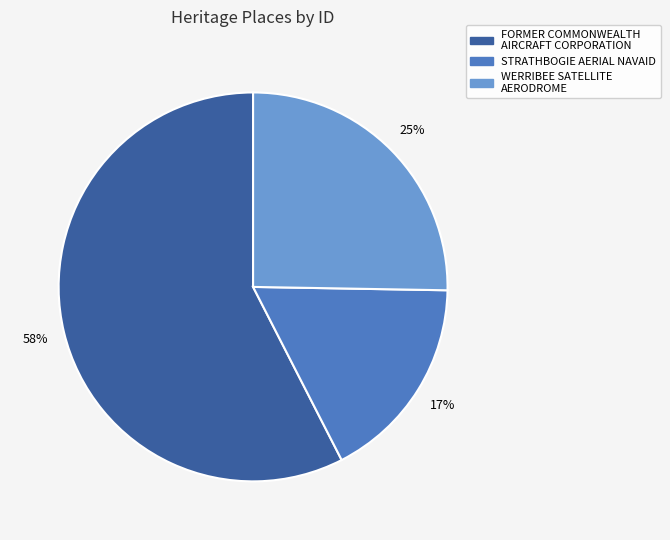

To the nearest percent, what is the difference between the WERRIBEE SATELLITE AERODROME and STRATHBOGIE AERIAL NAVAID slice percentages?

8%